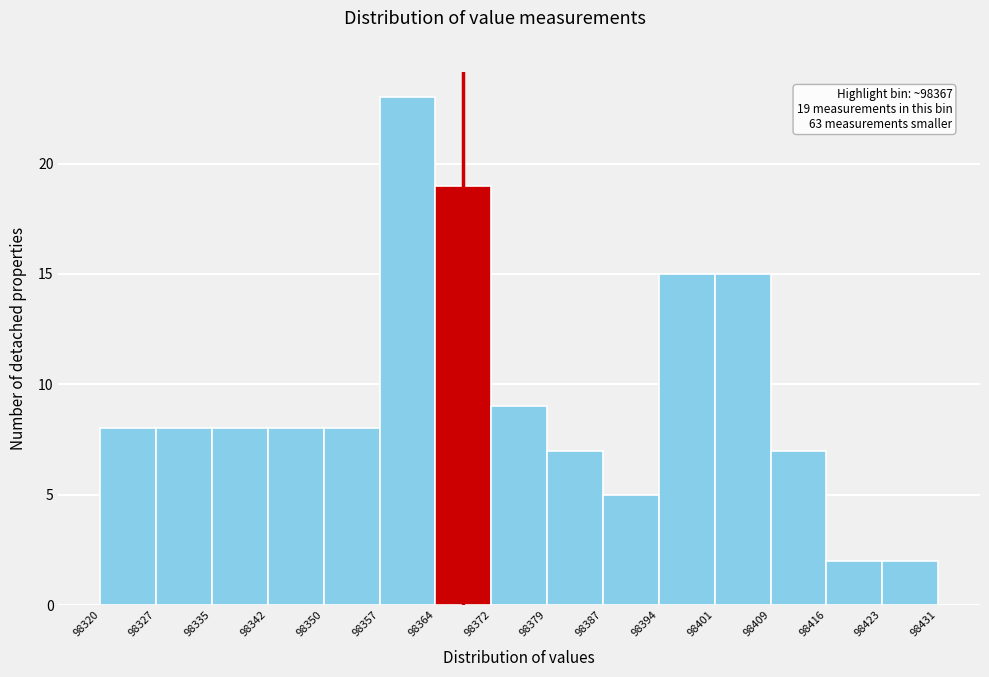

Which range on the x-axis has the tallest bar?

98357 to 98364